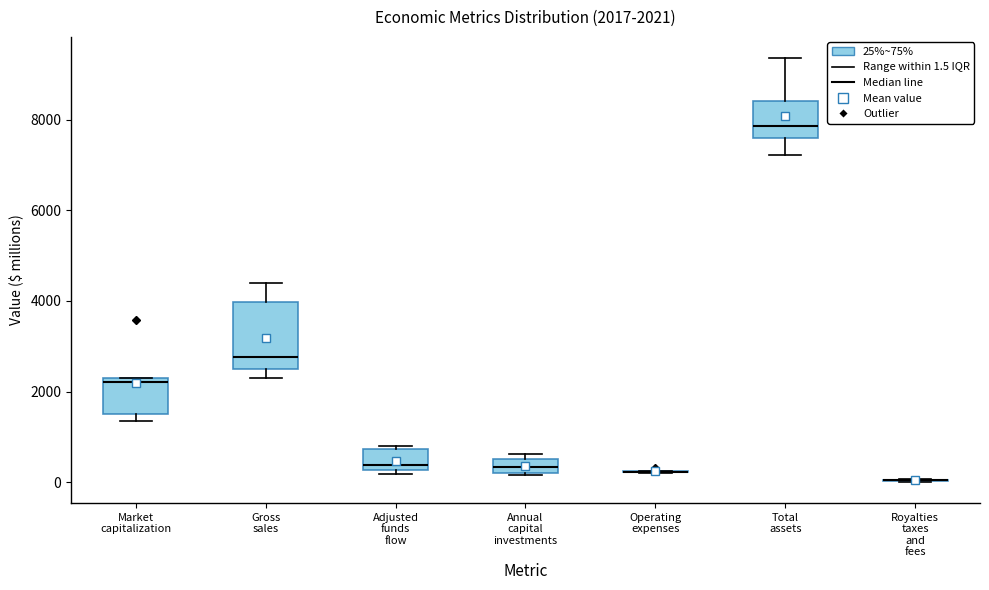

Comparing the boxes themselves (not the whiskers), which one is the tallest?

Gross sales